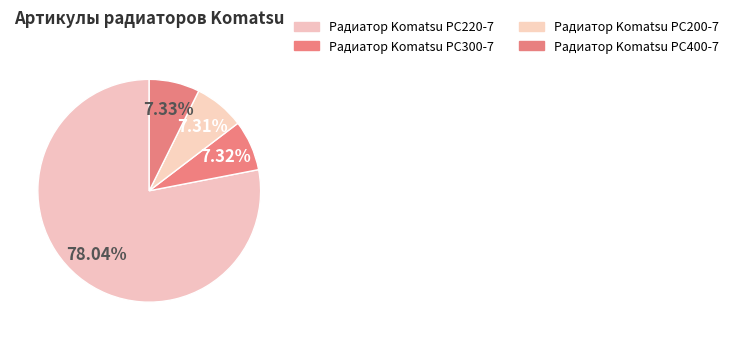

How many slices are in this pie chart?

4